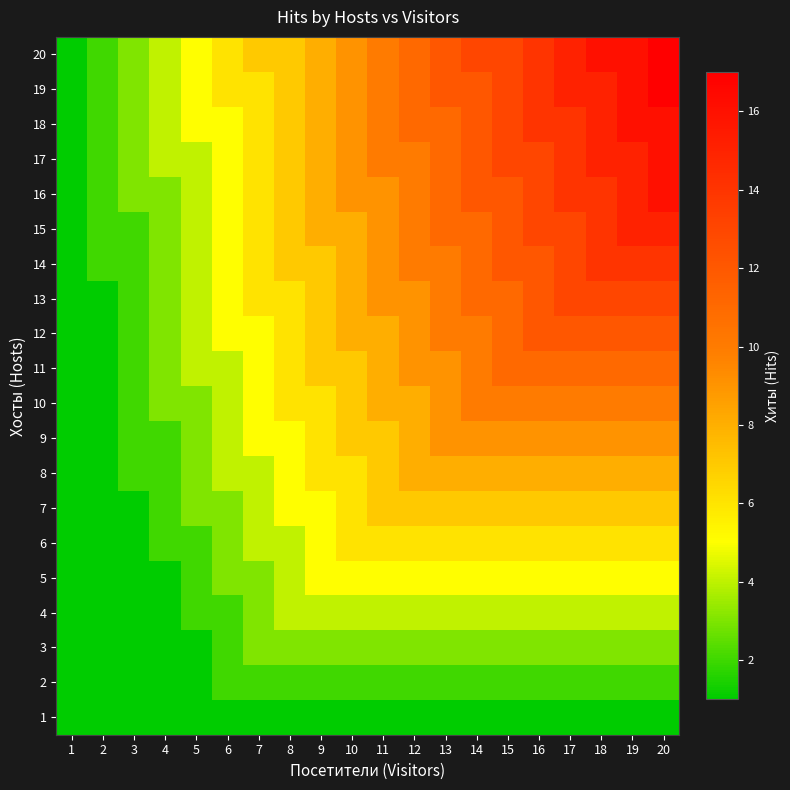

What is the total value across all series at 2?

27